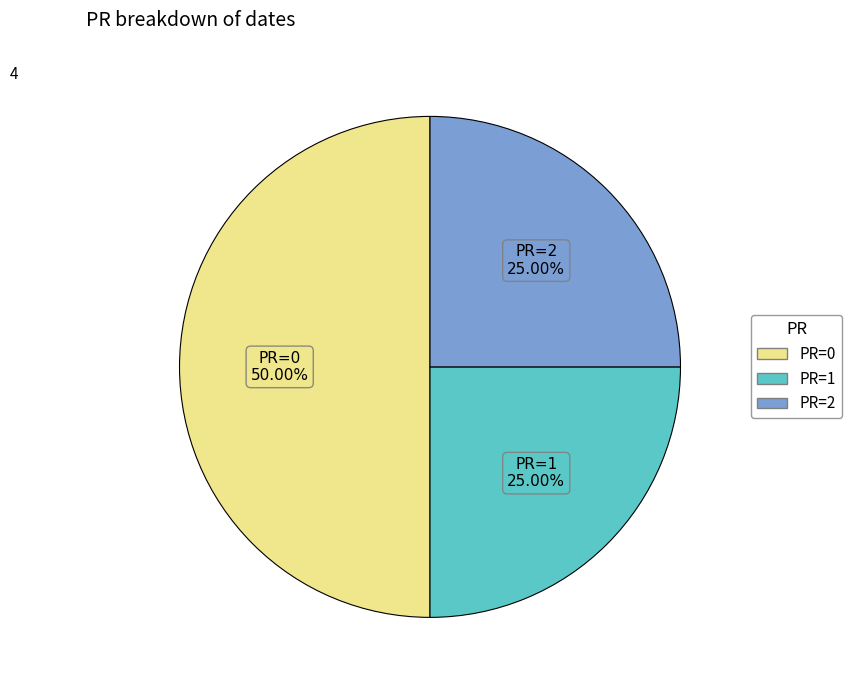

How many slices are in this pie chart?

3